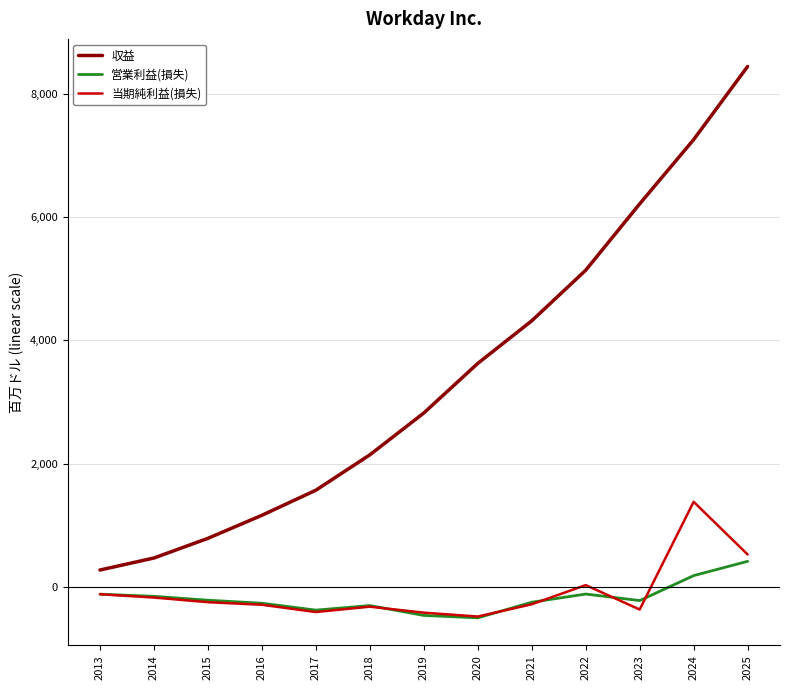

Which series has the largest total across all categories?

収益